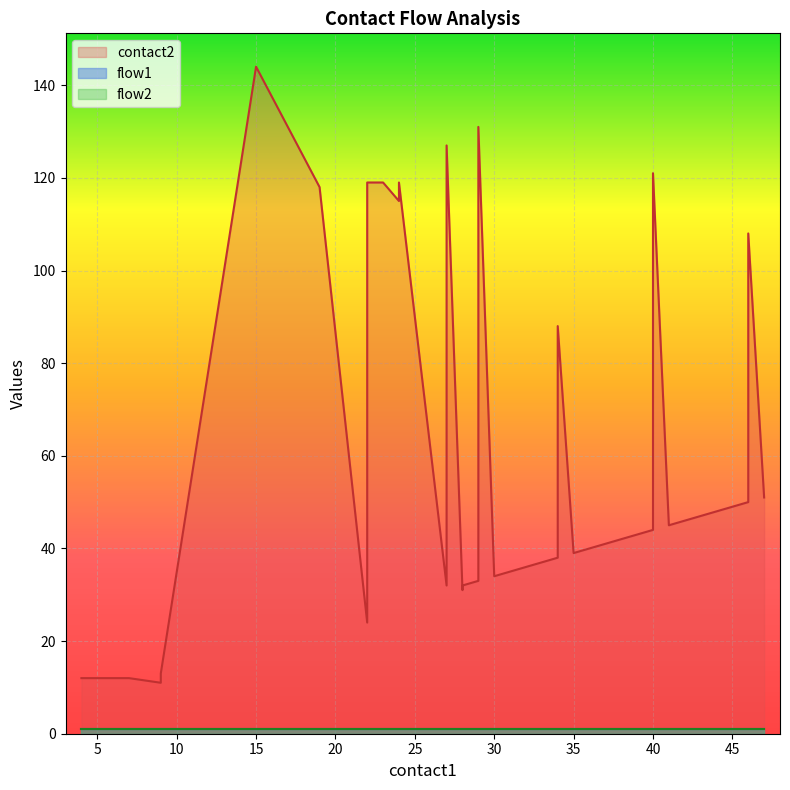

True or false: flow2 has more than 0 interior local peaks.

False